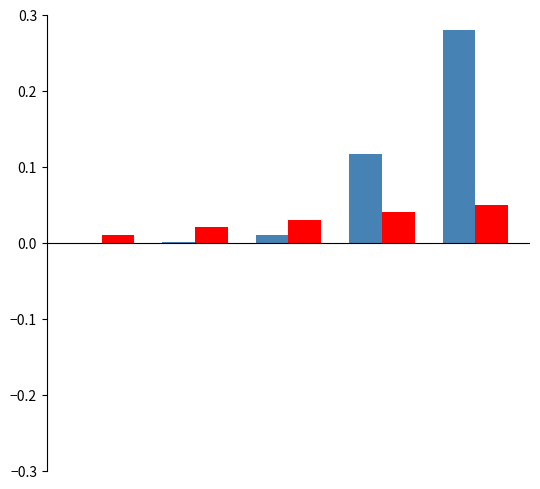

Reading left to right, transcribe all the data shown in this chart.

VALUE: 0=-0.0	1=0.0	2=0.0	3=0.1	4=0.3
GEOTYPE: 0=0.0	1=0.0	2=0.0	3=0.0	4=0.1